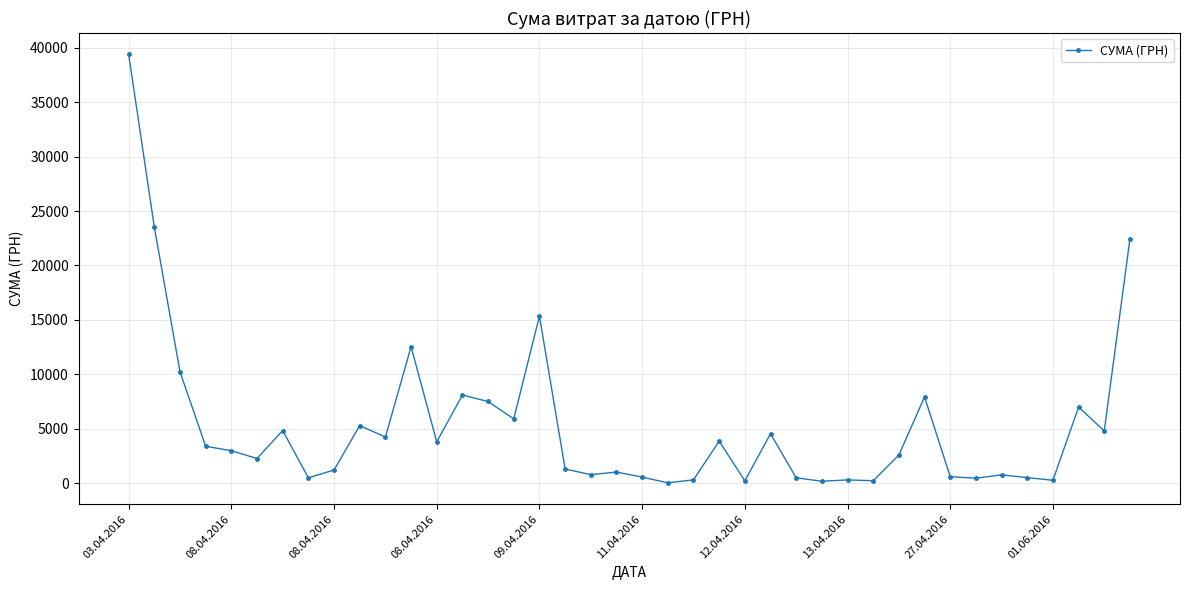

What is the maximum value shown in the chart?

39389.0